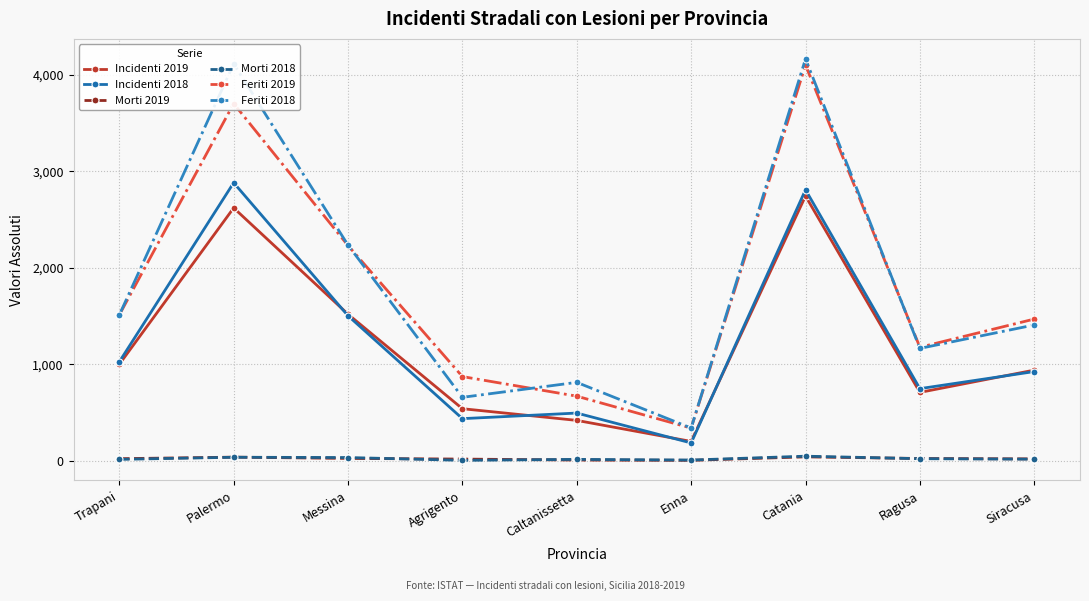

True or false: Incidenti 2019 and Feriti 2018 cross at least once.

False